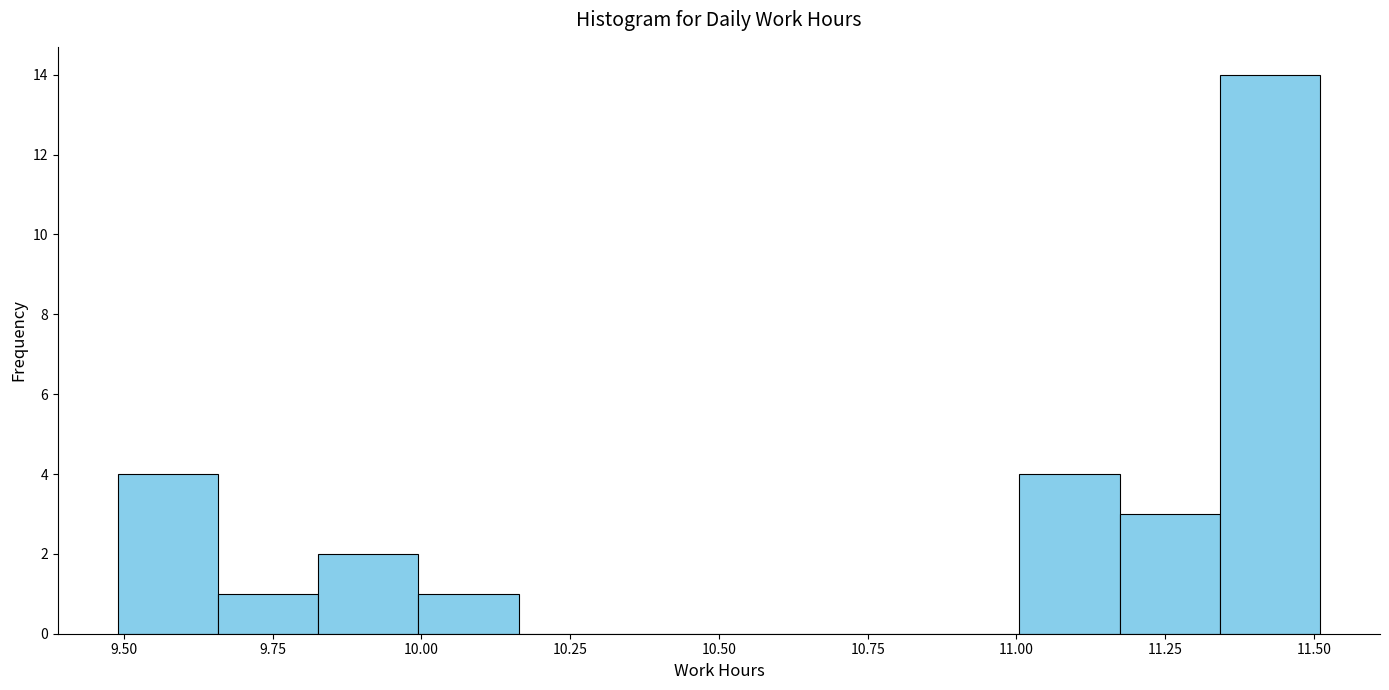

Around what value on the x-axis is the tallest bar? Give the approximate position of its centre, as read against the axis.

11.45